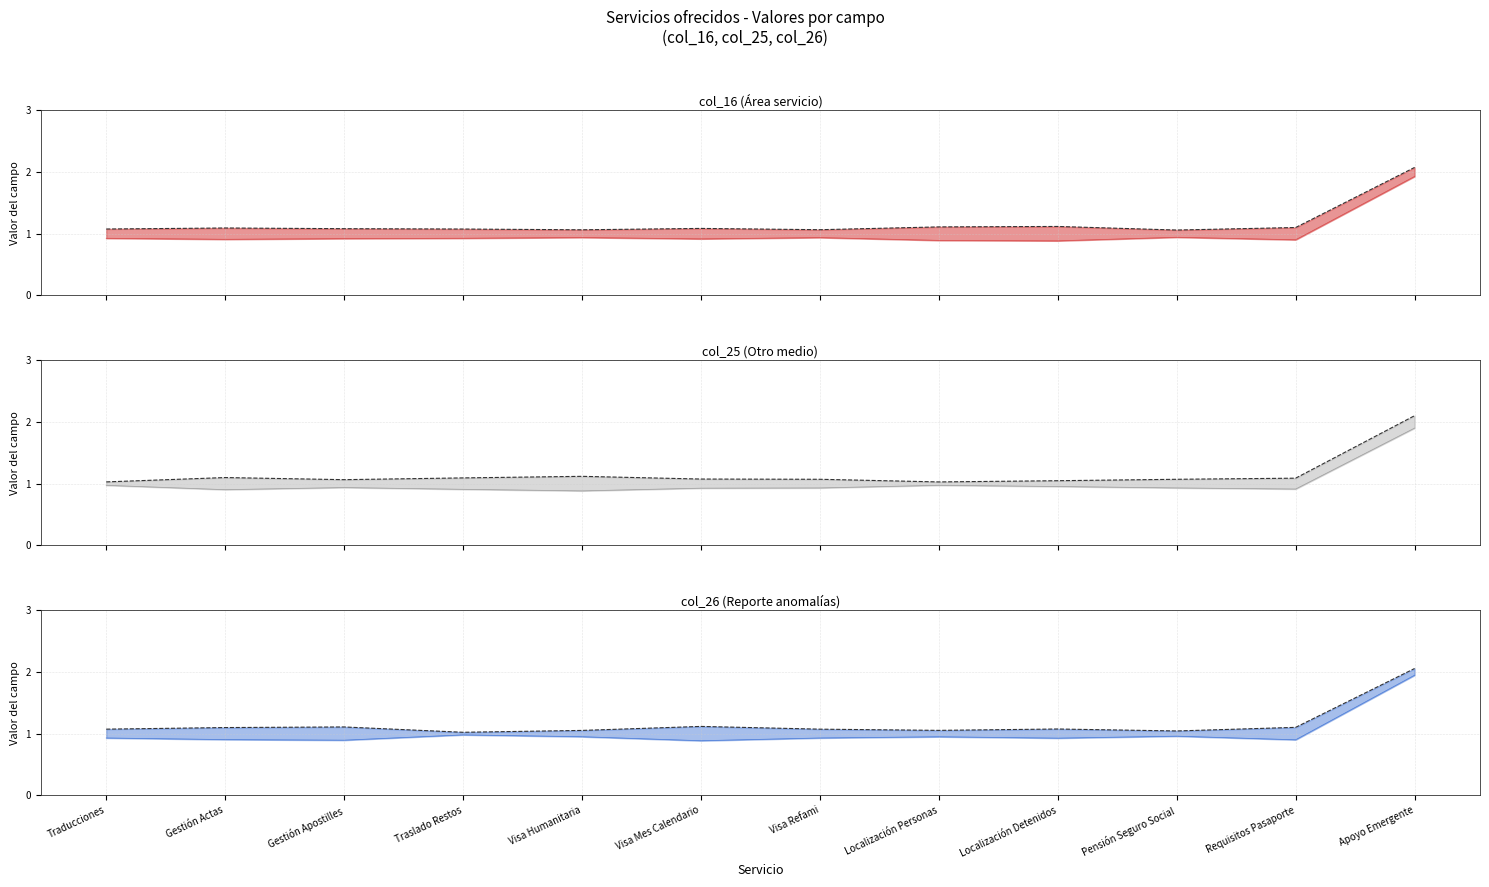

At which category does col_26 (Reporte anomalías) reach its first local valley?

Gestión Apostilles